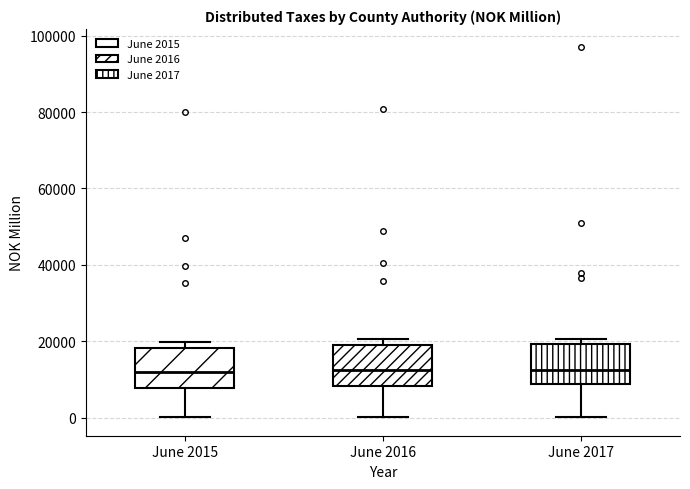

Reading left to right, read every box against the y-axis: the position of its median line, the range the box covers, and the ends of its whiskers. The values are not printed on the chart, so give them approximately, as read against the axis.

June 2015: median 12000, box 8000 to 18000, whiskers 0 to 20000
June 2016: median 12000, box 8000 to 18000, whiskers 0 to 20000
June 2017: median 12000, box 8000 to 20000, whiskers 0 to 20000 (just above the box's upper edge)